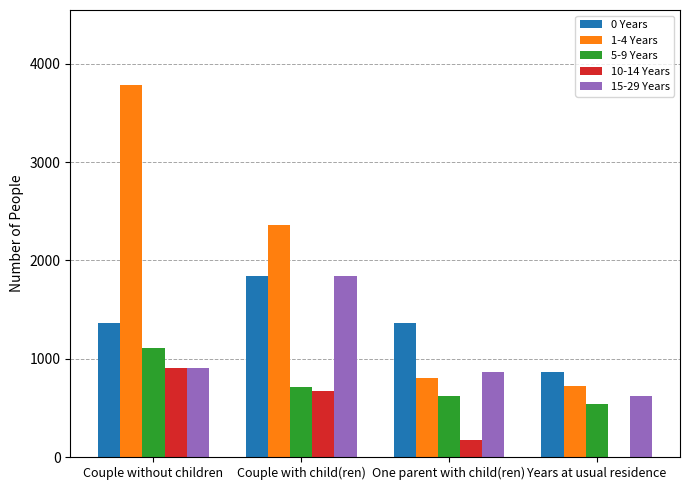

What is the sum of all 10-14 Years values?

1741